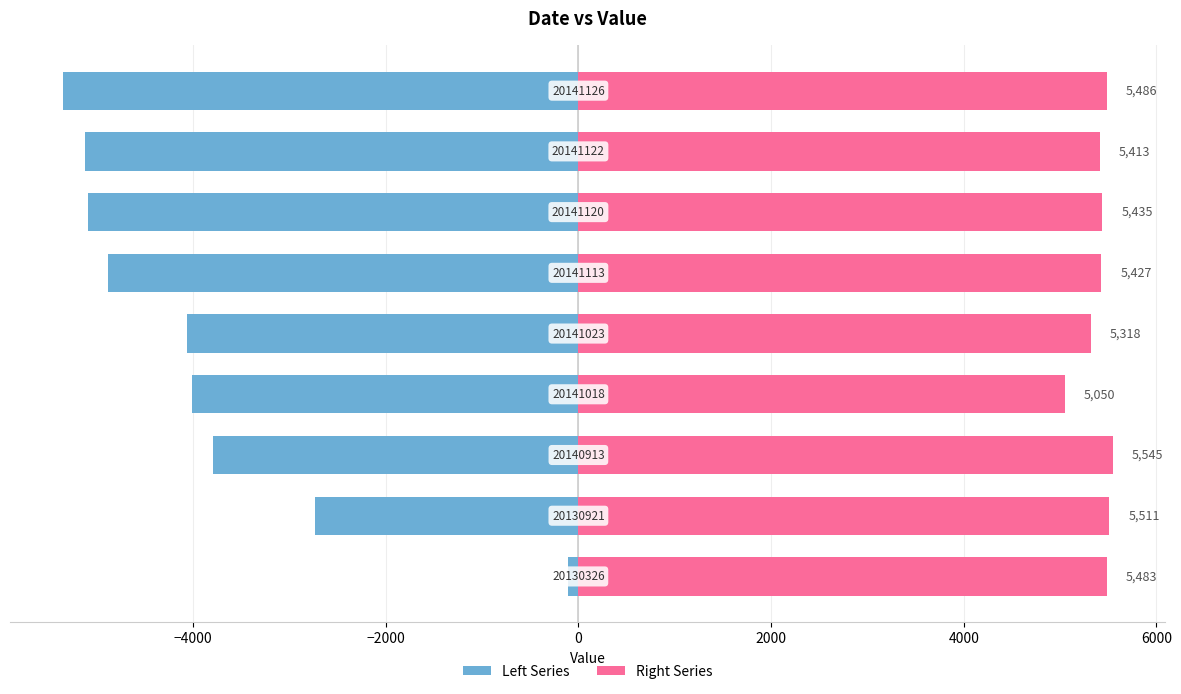

Is it true that Right Series equals 5486 at 8?

True